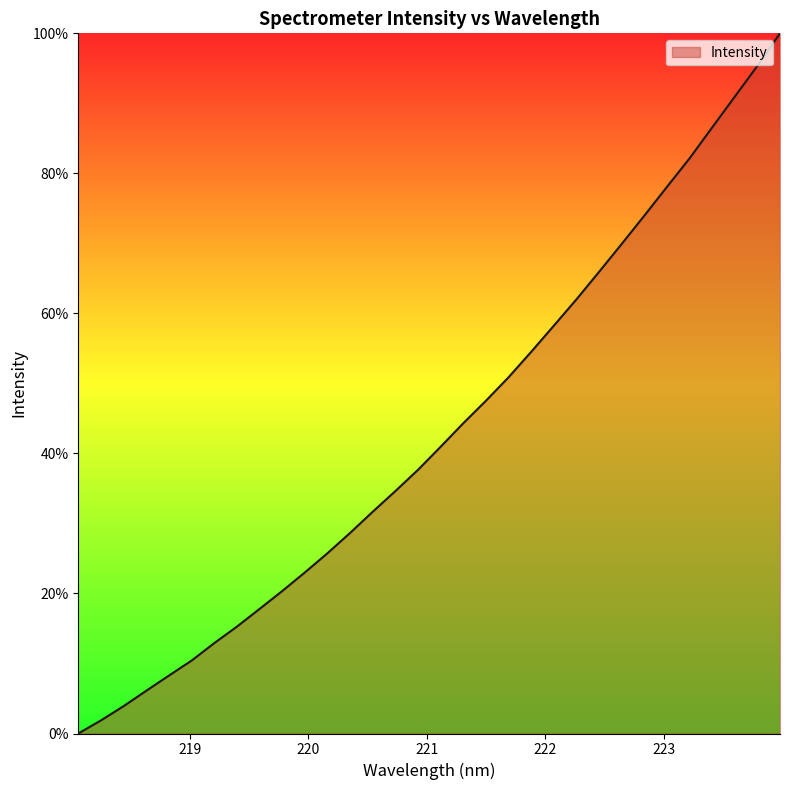

What is the difference between the maximum and minimum values?

100.0